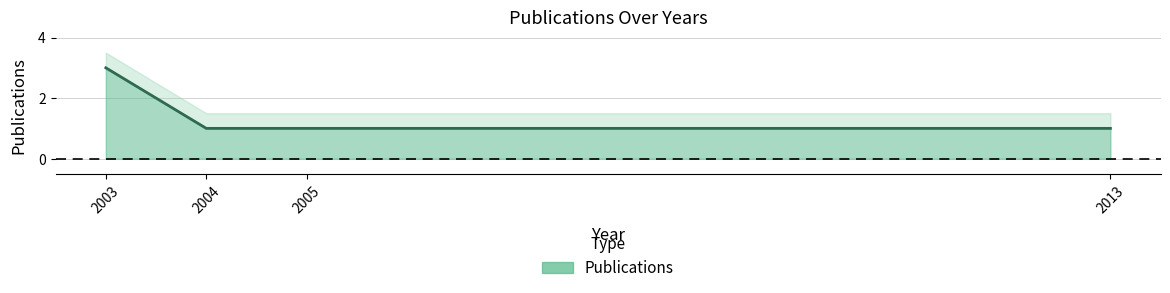

Approximately how many times larger is the value at 2004 compared to 2013?

1.0